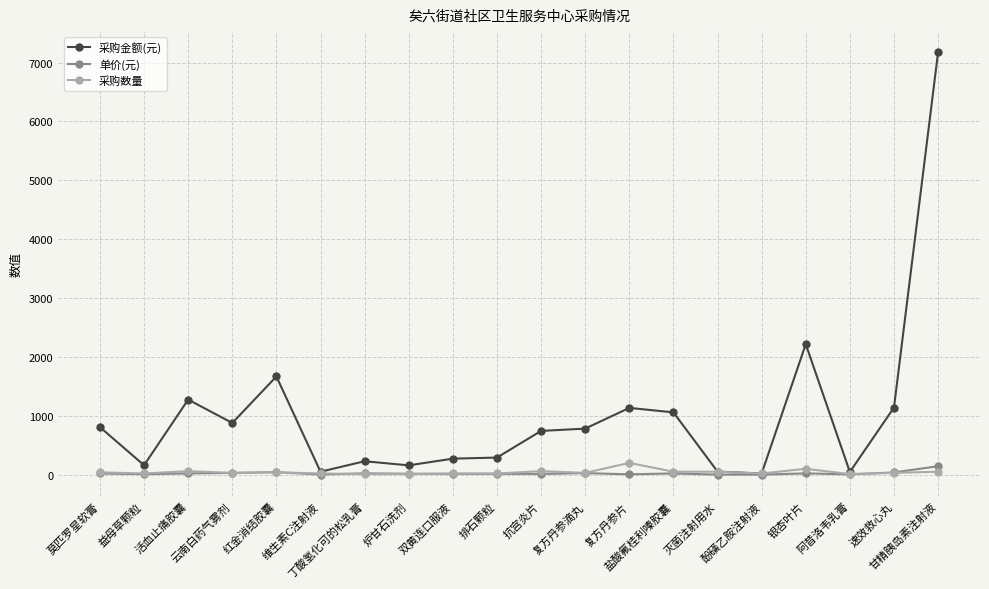

What is the average value of the 单价(元) series?

23.3